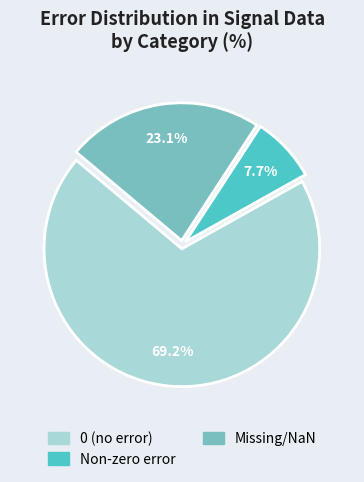

How many slices are in this pie chart?

3